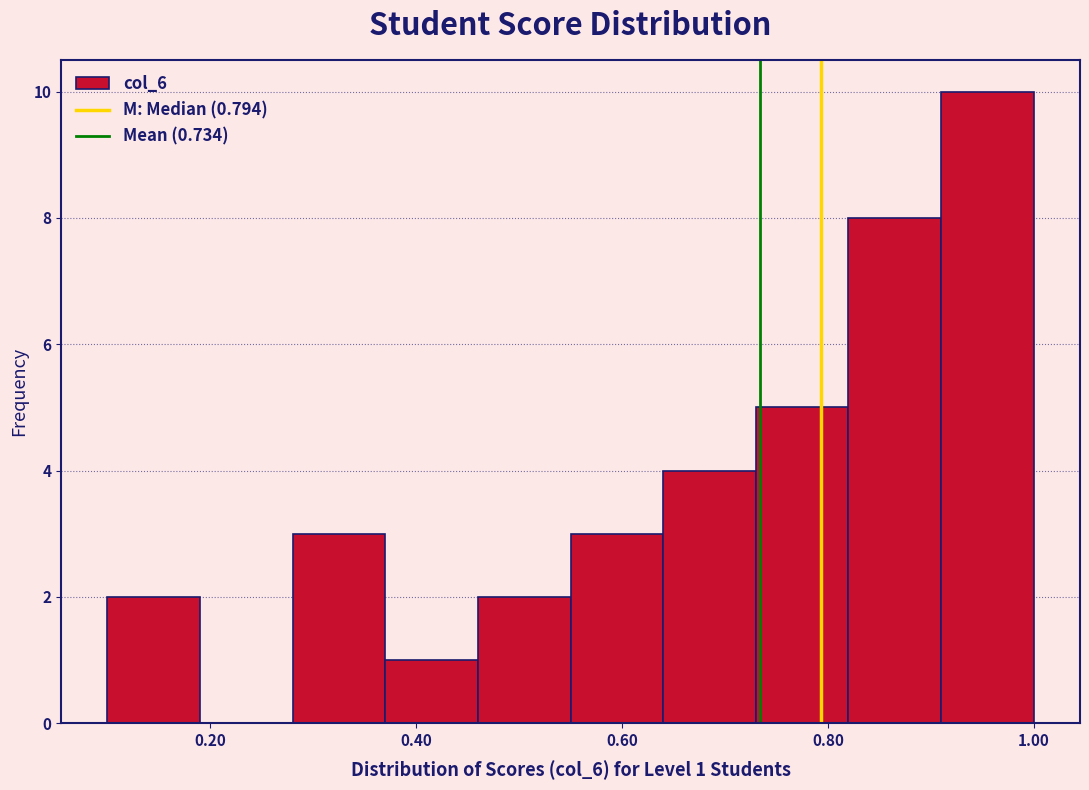

Over which range of the x-axis is the bar tallest?

0.91 to 1.00